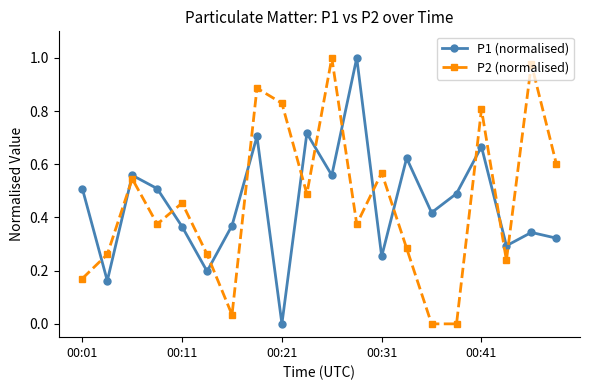

True or false: P2 (normalised) has more than 2 interior local peaks.

True